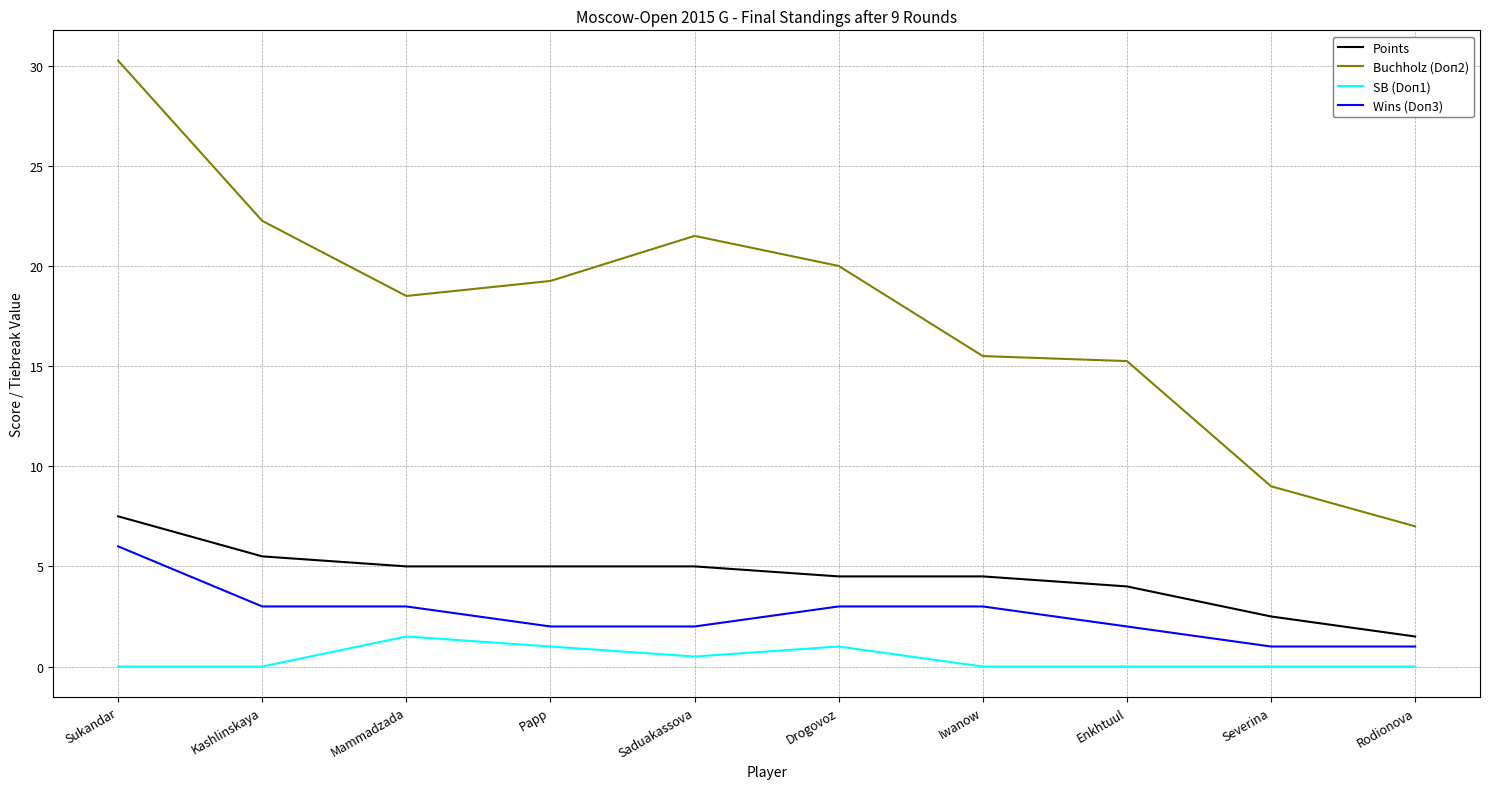

At which category is the sum across all series the highest?

Sukandar